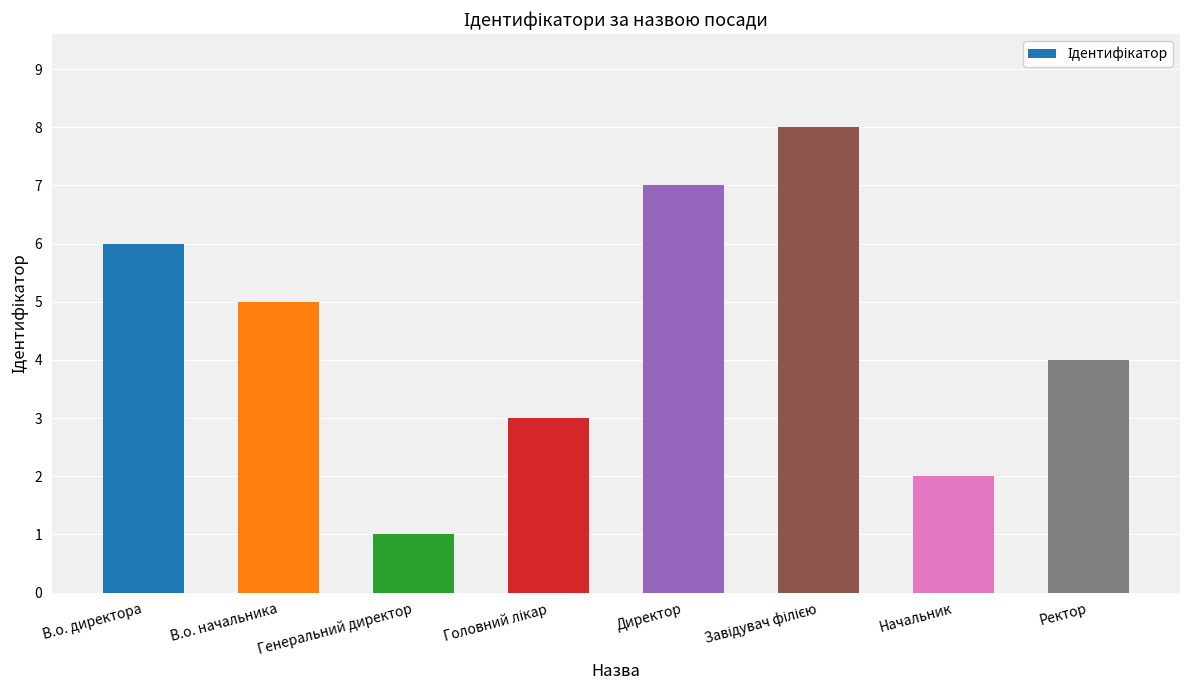

How many distinct data groups are displayed?

1